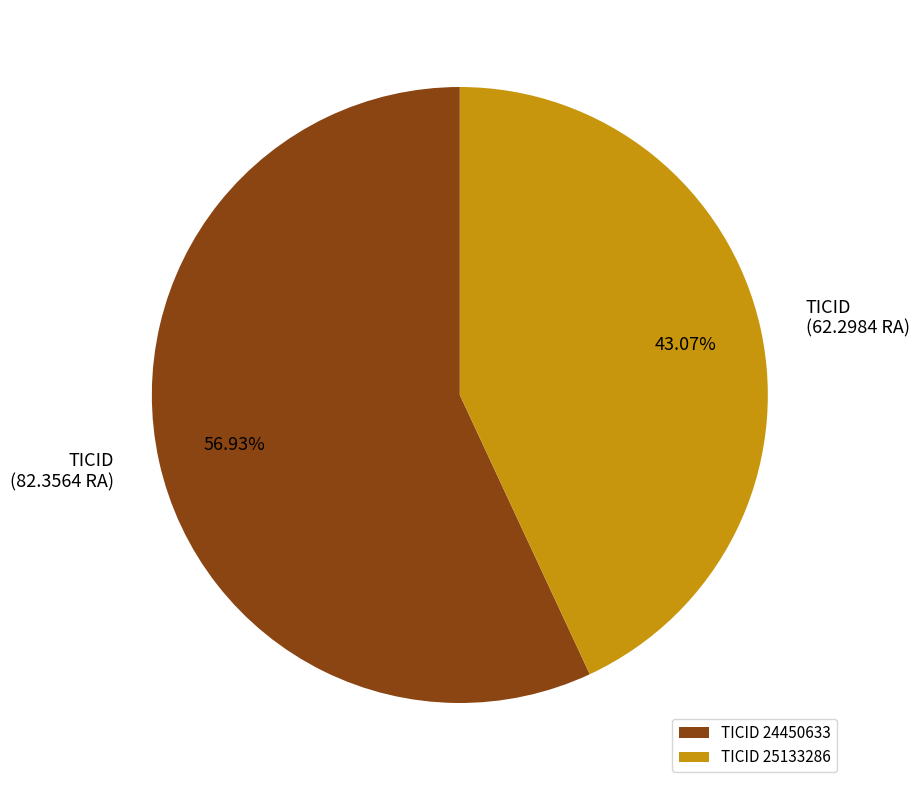

Is the sum of TICID 25133286 and TICID 24450633 greater than half?

Yes